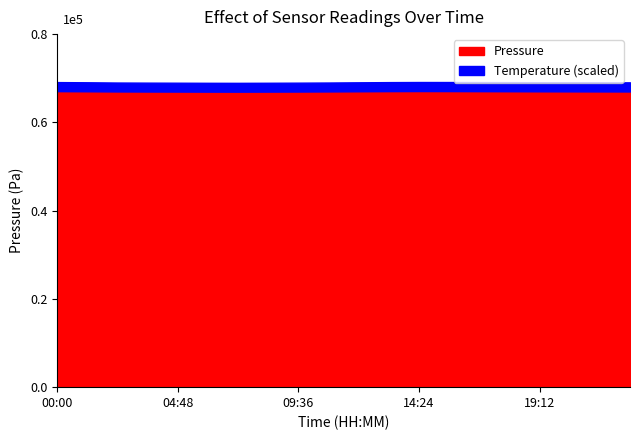

True or false: Temperature and Pressure intersect in this chart.

False